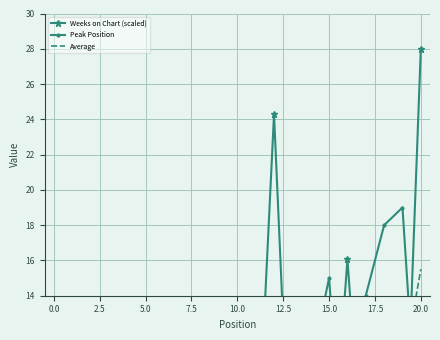

True or false: Weeks on Chart (scaled) has a value of 2.3 at 5.0.

True